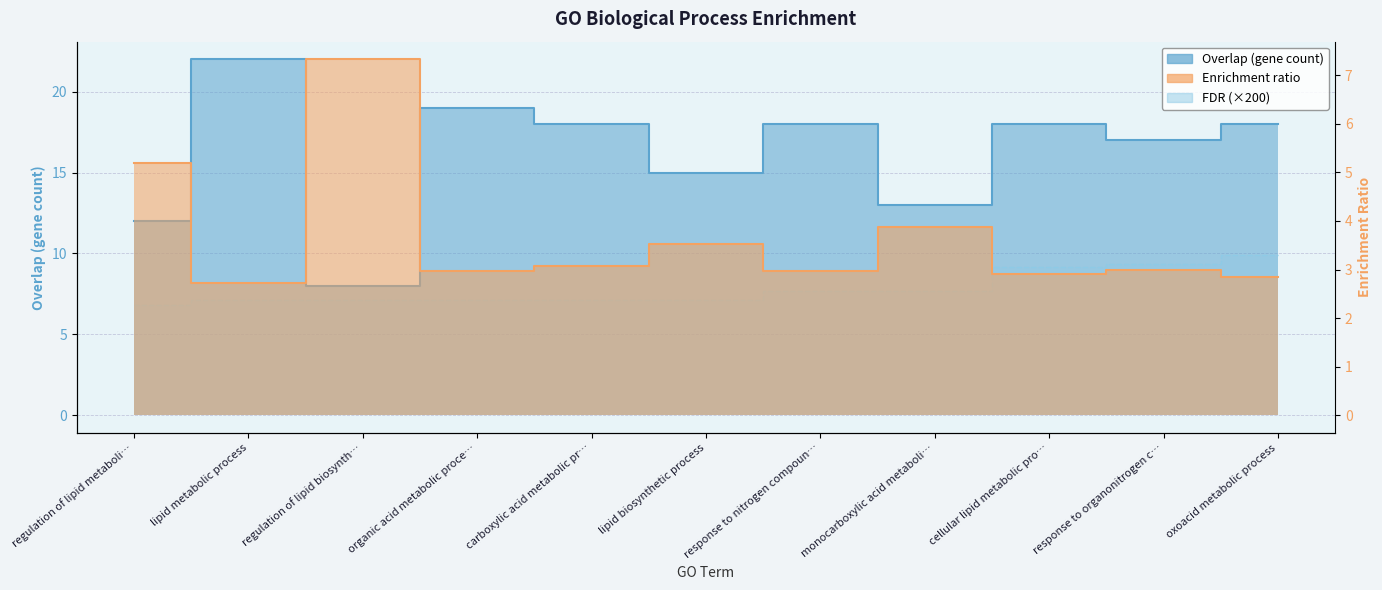

Is the value of Overlap at response to organonitrogen c… greater than the value of Enrichment ratio at cellular lipid metabolic pro…?

Yes